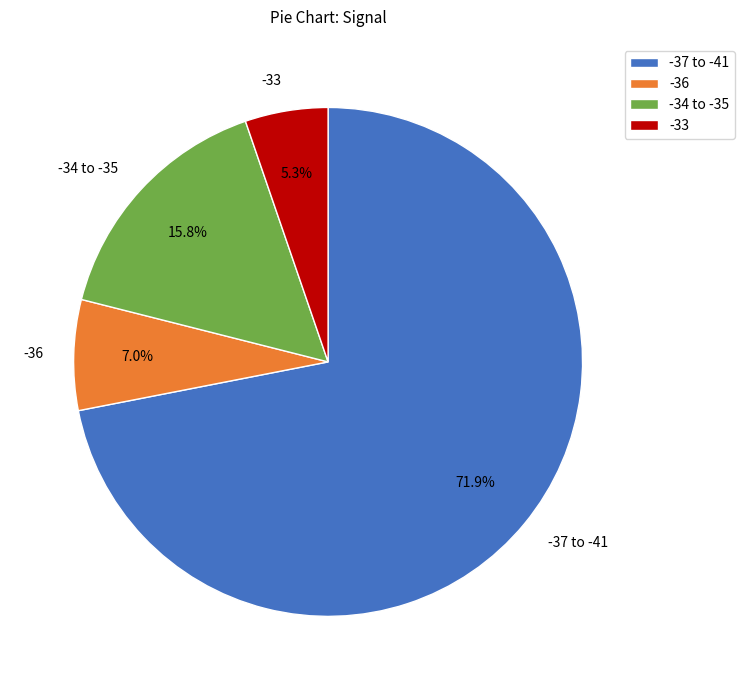

Rank the categories by value from lowest to highest.

-33, -36, -34 to -35, -37 to -41